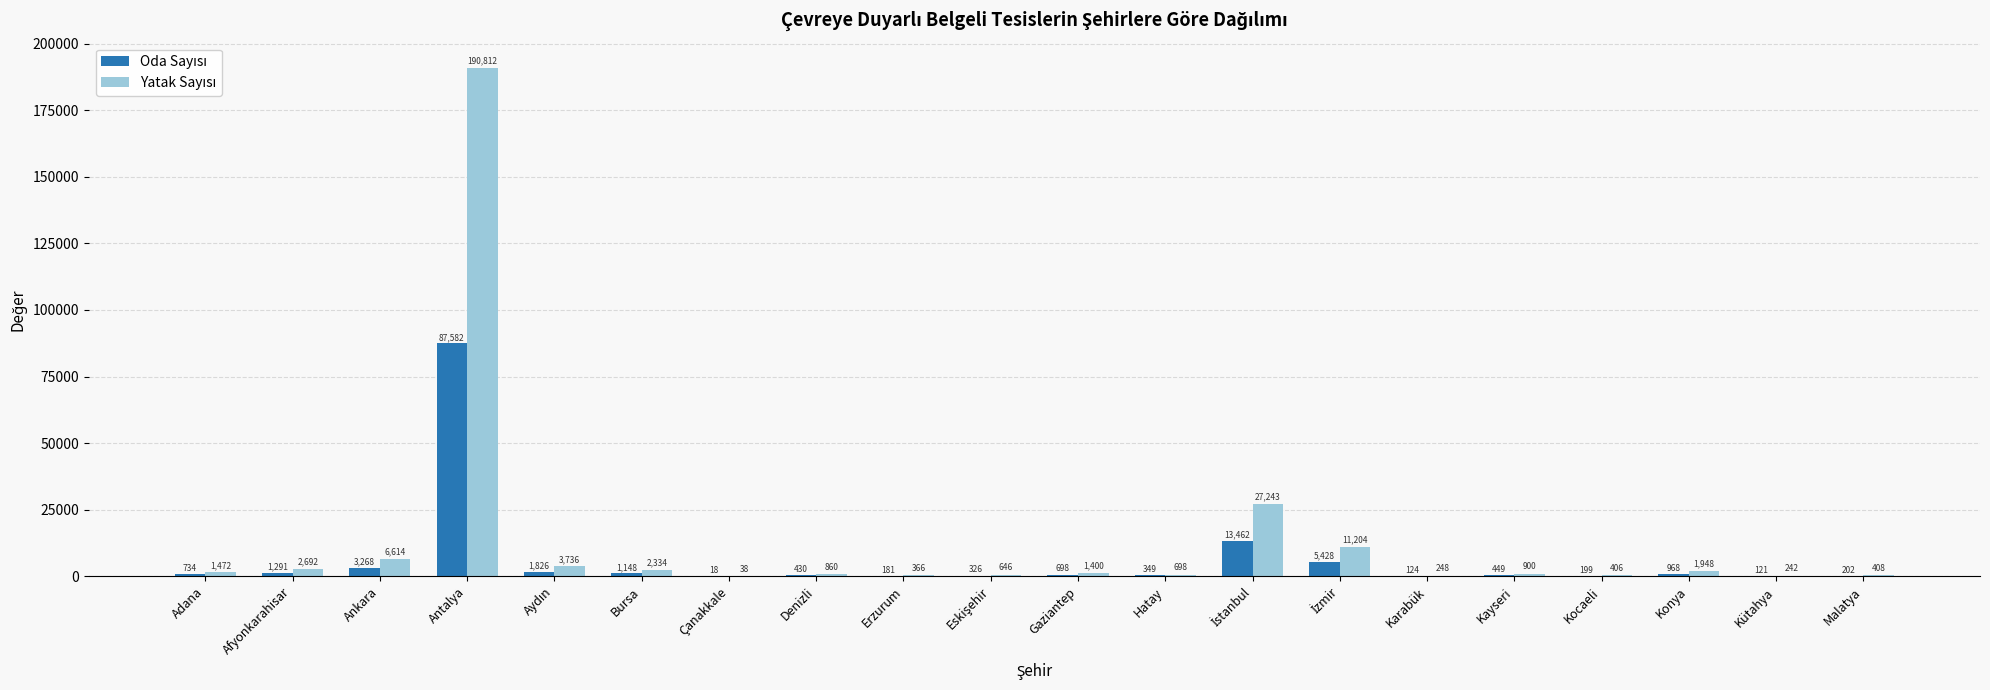

At which category is the sum across all series the highest?

Antalya